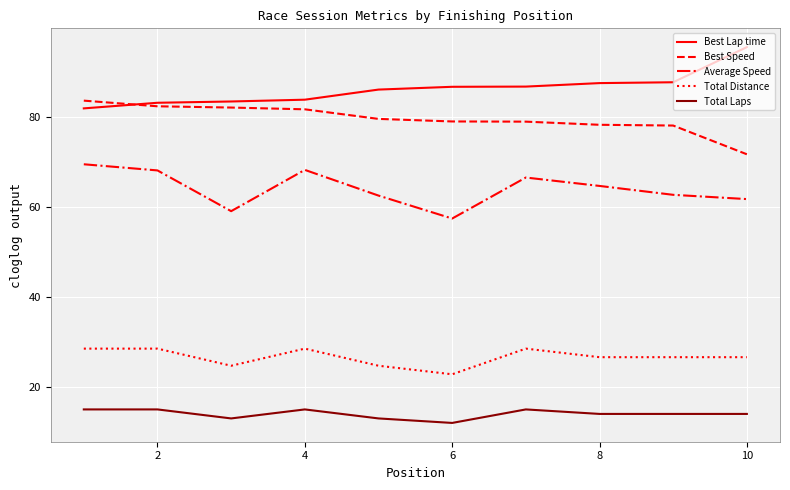

Which series has the largest total across all categories?

Best Lap time